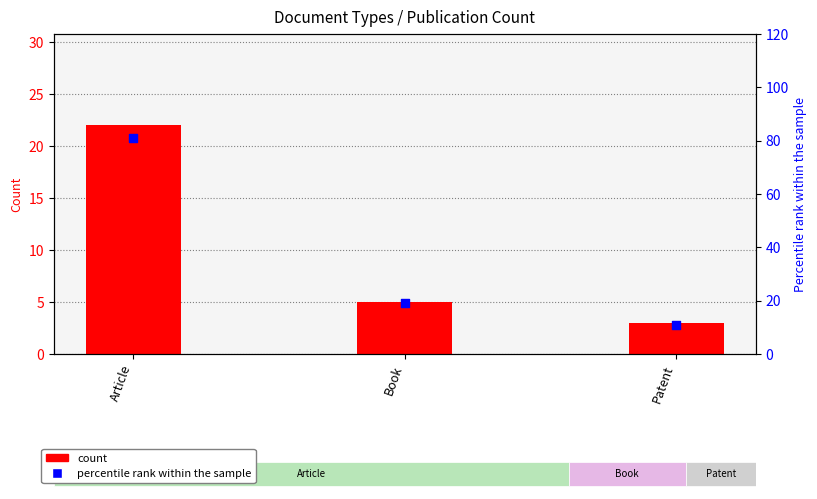

Is the value of percentile rank within the sample at Article greater than the value of count at Book?

Yes